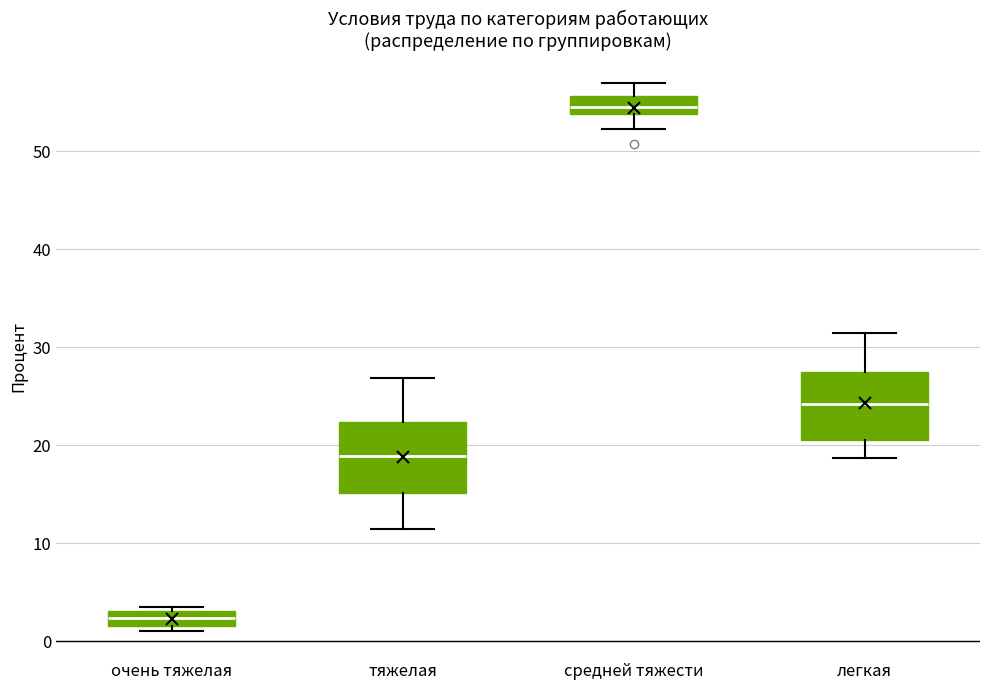

Which box's median line is the highest?

средней тяжести